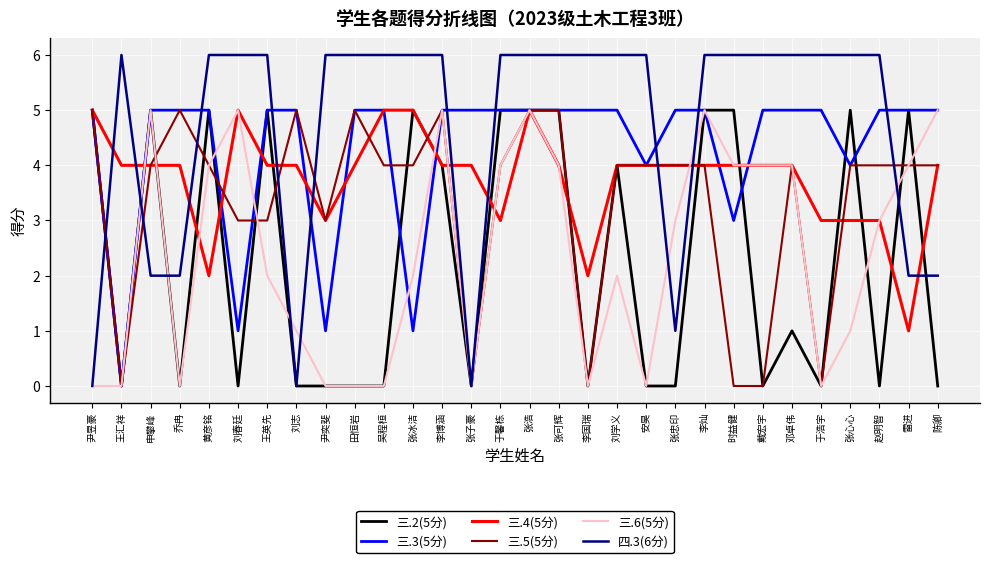

What position from the left is 陈卿?

30